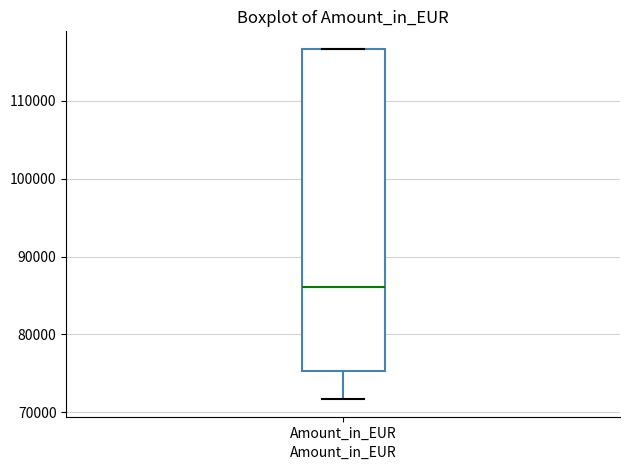

Where does the median line of the box for Amount_in_EUR sit on the y-axis? The values are not printed on the chart, so give them approximately, as read against the axis.

86000